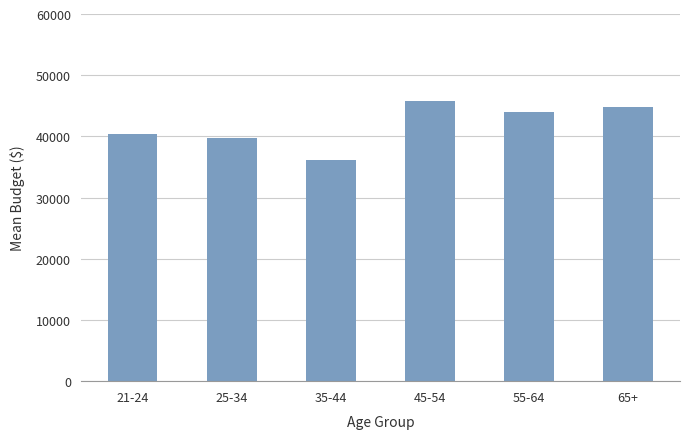

What is the label of the 4th bar from the left?

45-54